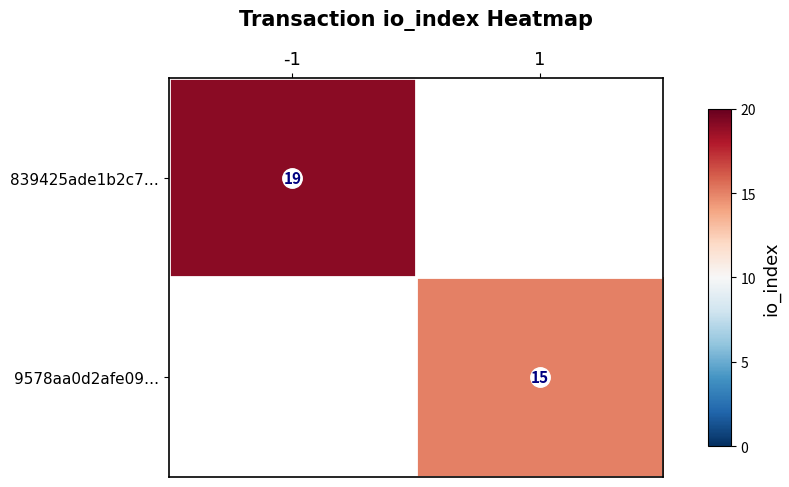

What is the smallest value displayed?

15.0